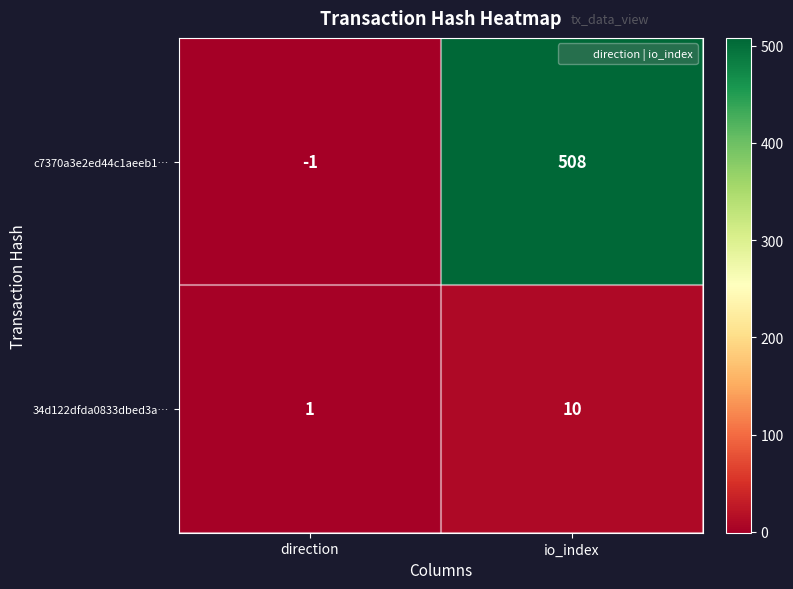

What is the difference between the highest and lowest values at direction?

2